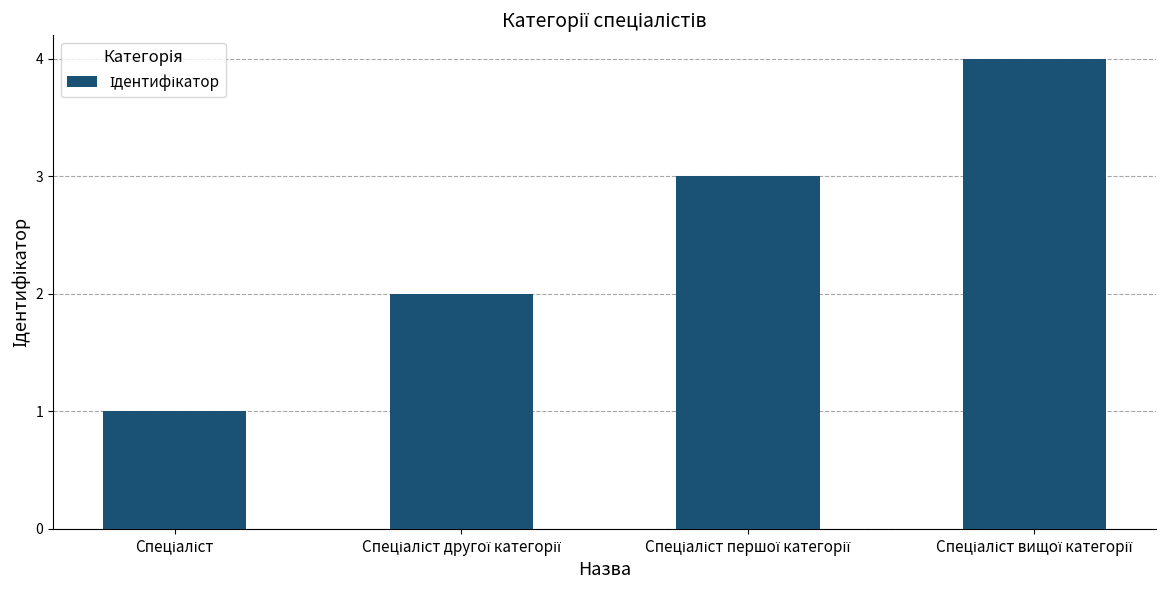

Does the chart contain stacked bars?

No